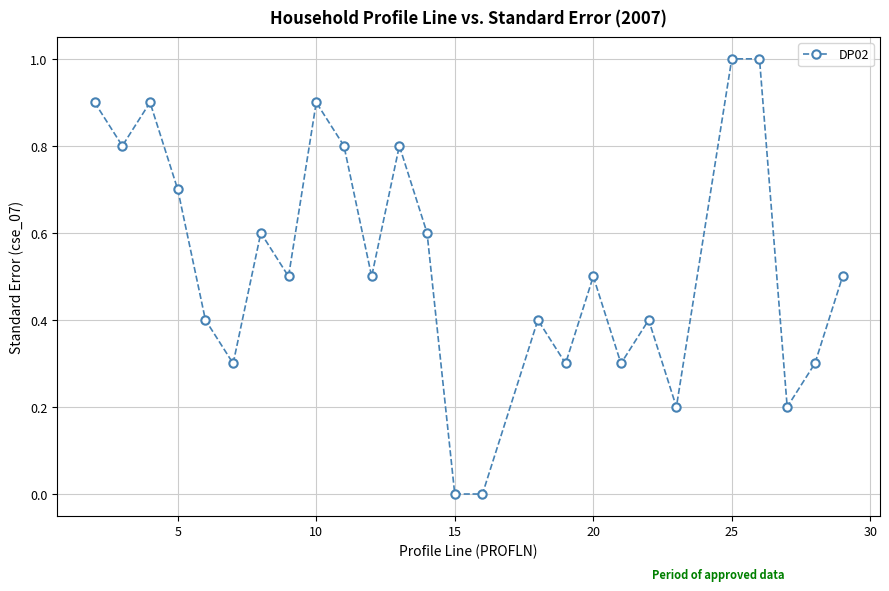

What is the difference between the maximum and second lowest values?

1.0